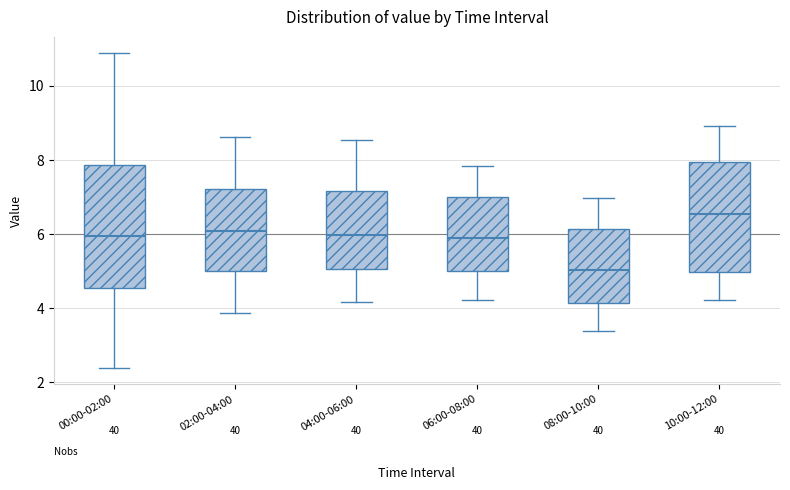

Reading left to right, read every box against the y-axis: the position of its median line, the range the box covers, and the ends of its whiskers. The values are not printed on the chart, so give them approximately, as read against the axis.

00:00-02:00: median 6.0, box 4.6 to 7.8, whiskers 2.4 to 11.0
02:00-04:00: median 6.0, box 5.0 to 7.2, whiskers 3.8 to 8.6
04:00-06:00: median 6.0, box 5.0 to 7.2, whiskers 4.2 to 8.6
06:00-08:00: median 5.8, box 5.0 to 7.0, whiskers 4.2 to 7.8
08:00-10:00: median 5.0, box 4.2 to 6.2, whiskers 3.4 to 7.0
10:00-12:00: median 6.6, box 5.0 to 8.0, whiskers 4.2 to 9.0